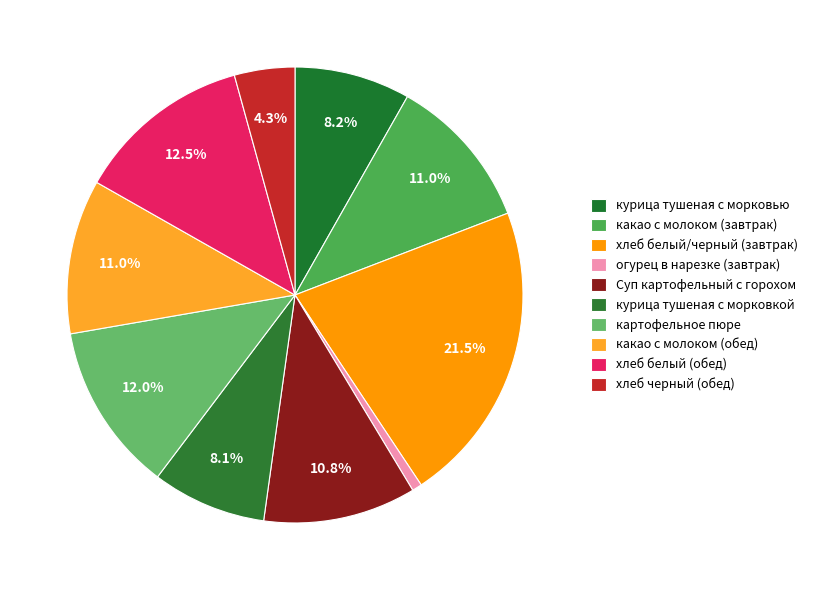

How many slices are in this pie chart?

10